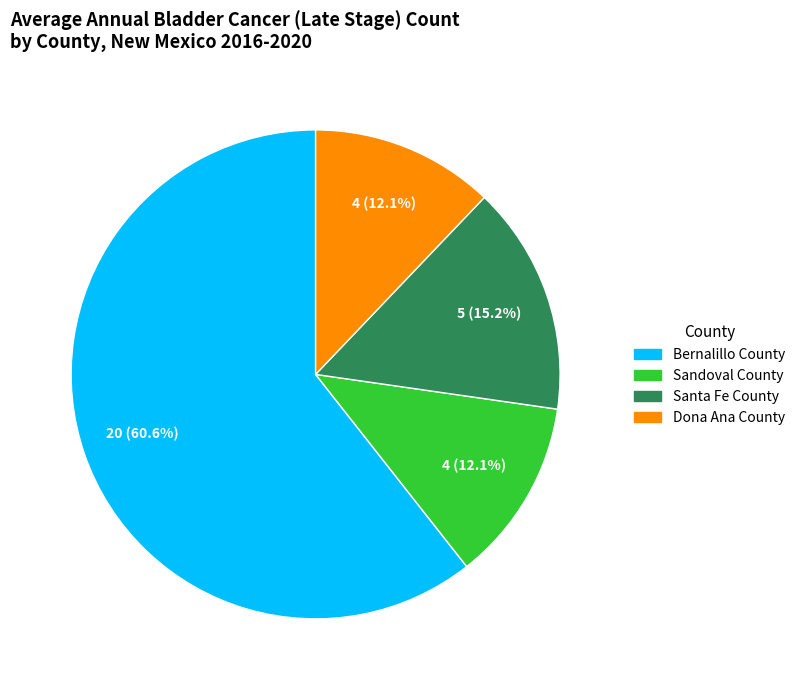

Is Bernalillo County the majority of the pie?

Yes